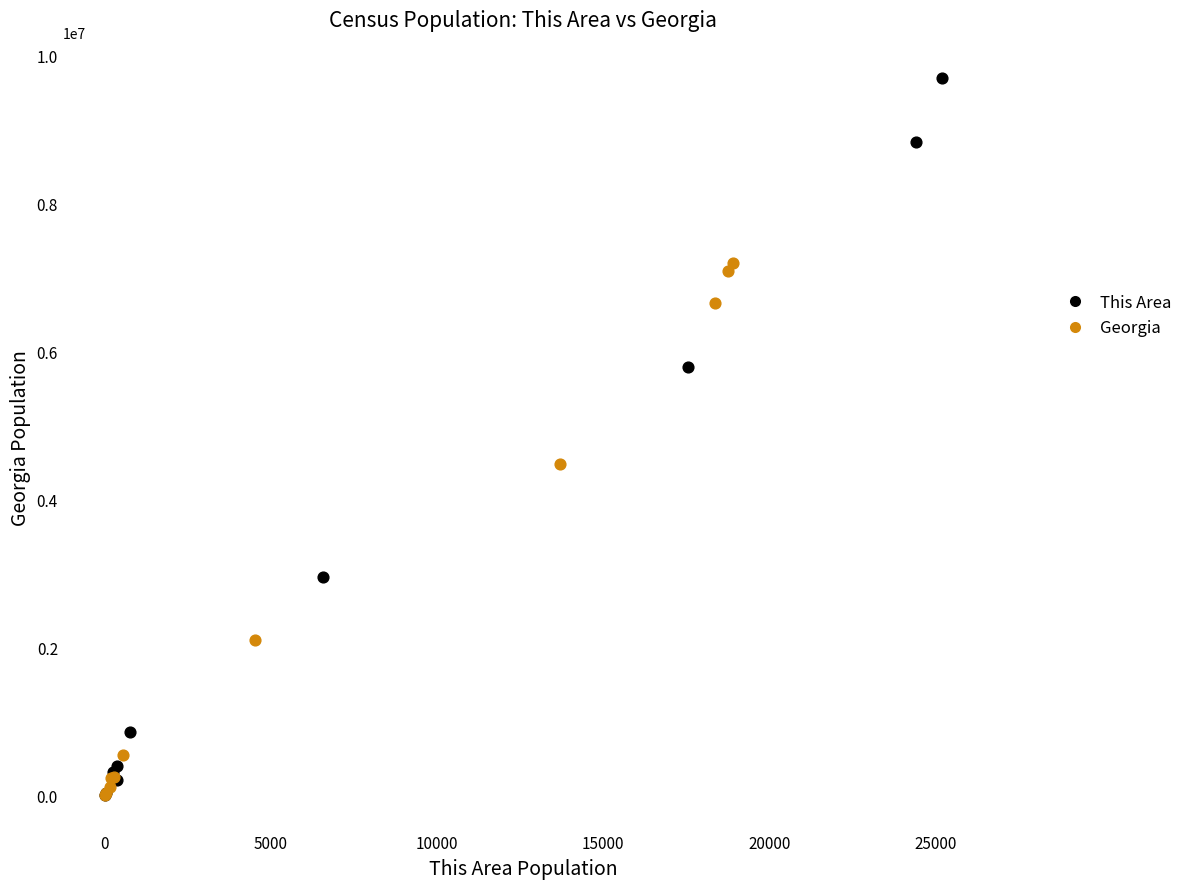

Which series reaches the maximum Y coordinate?

This Area